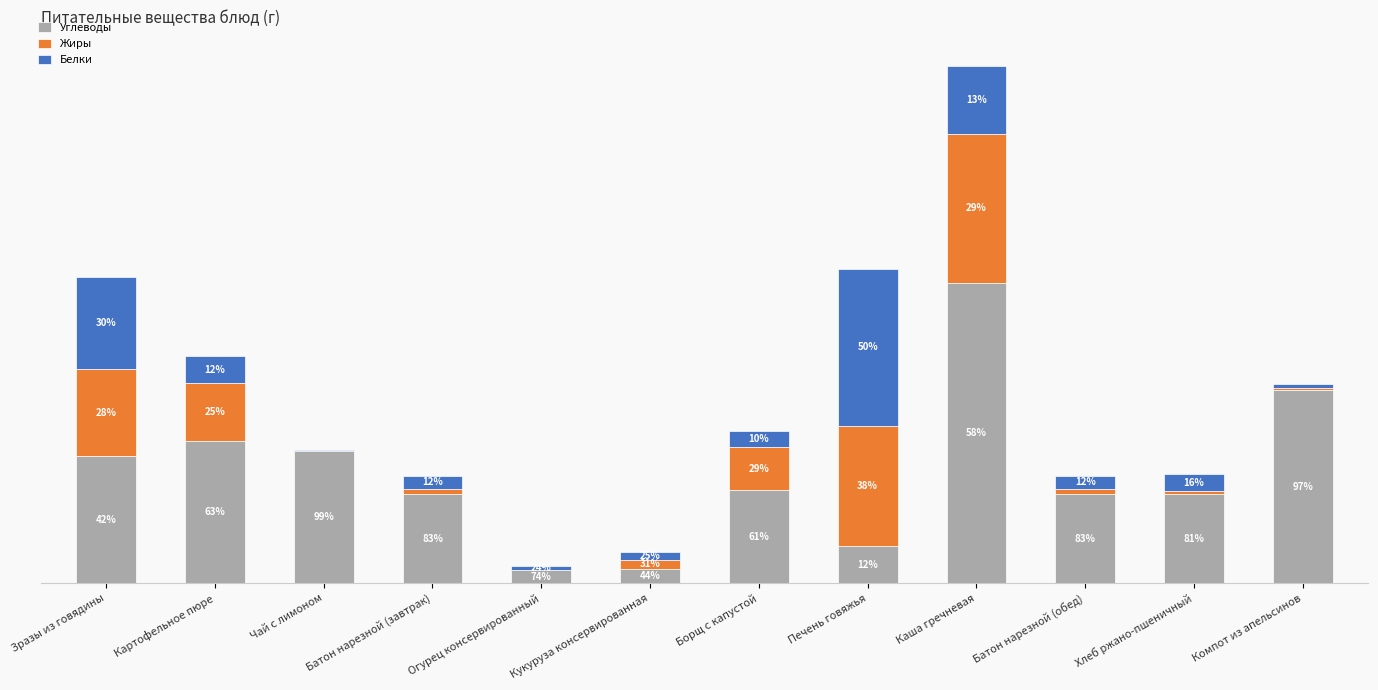

What is the approximate value of Белки at Кукуруза консервированная?

0.9